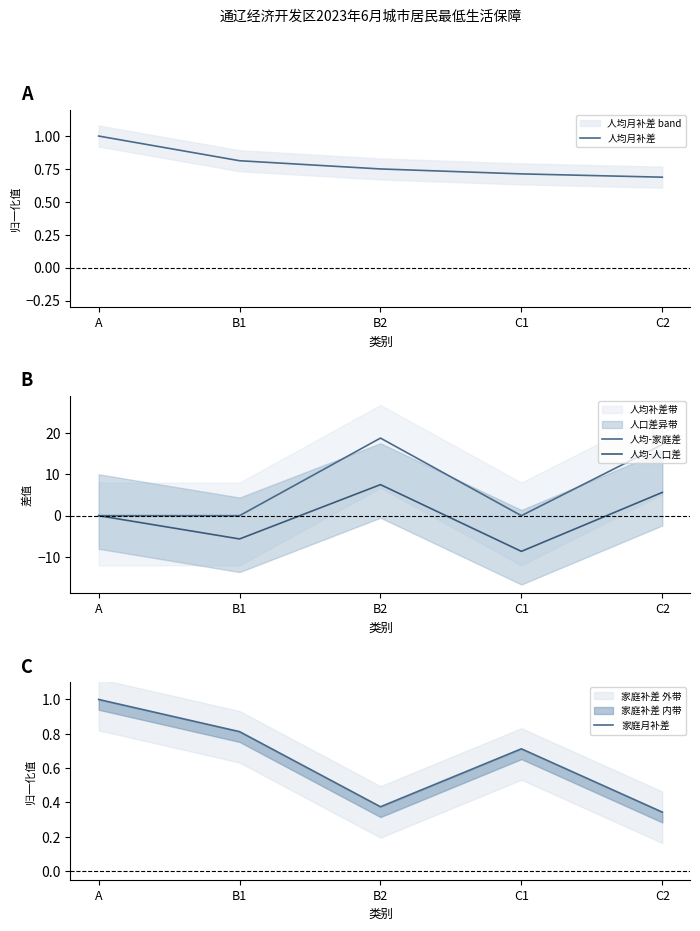

Which category has the lowest value across all series?

C1